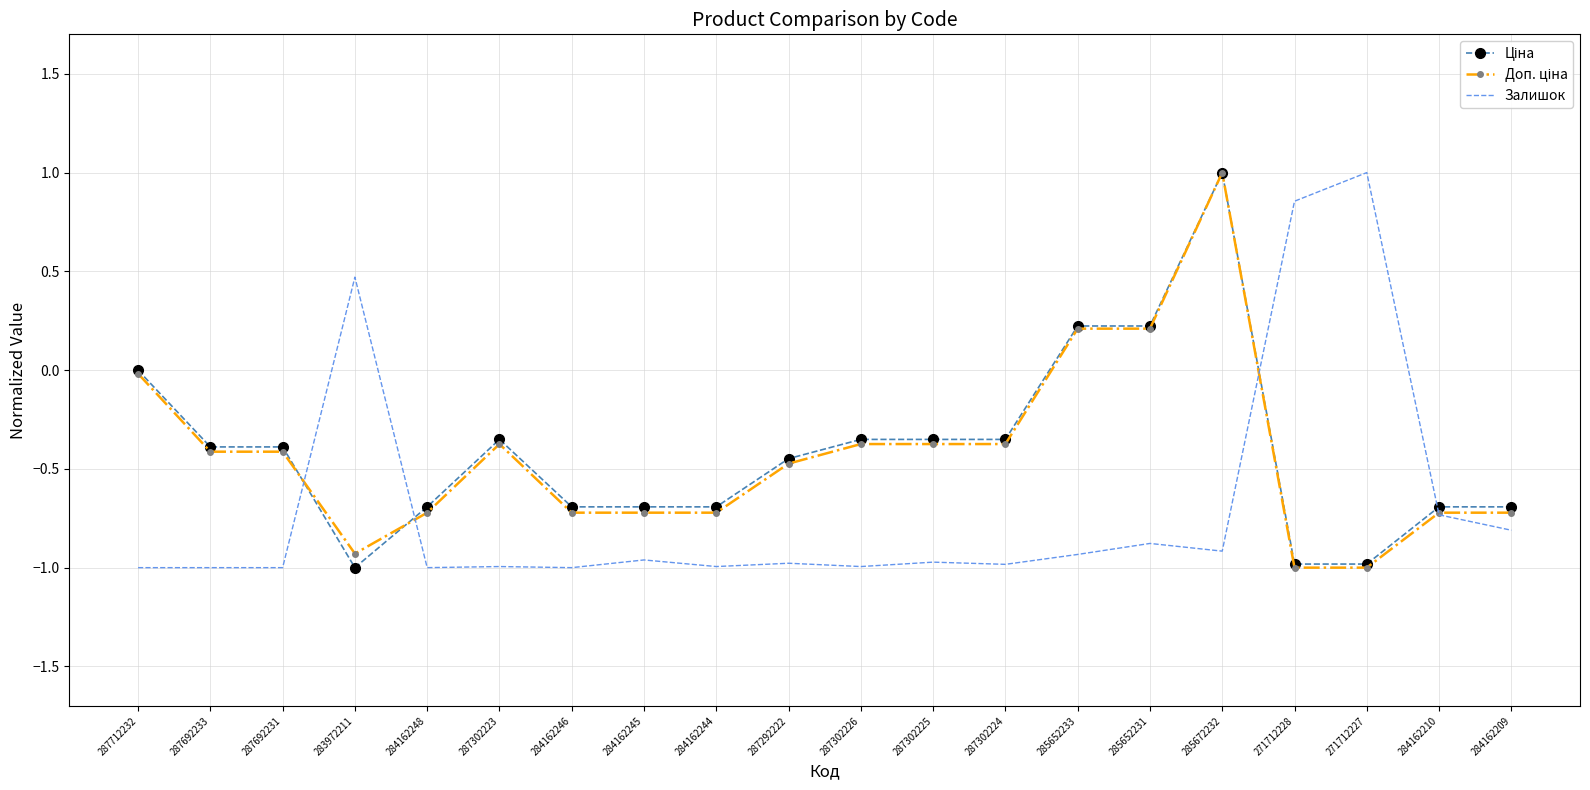

What is the greatest value displayed?

1.0